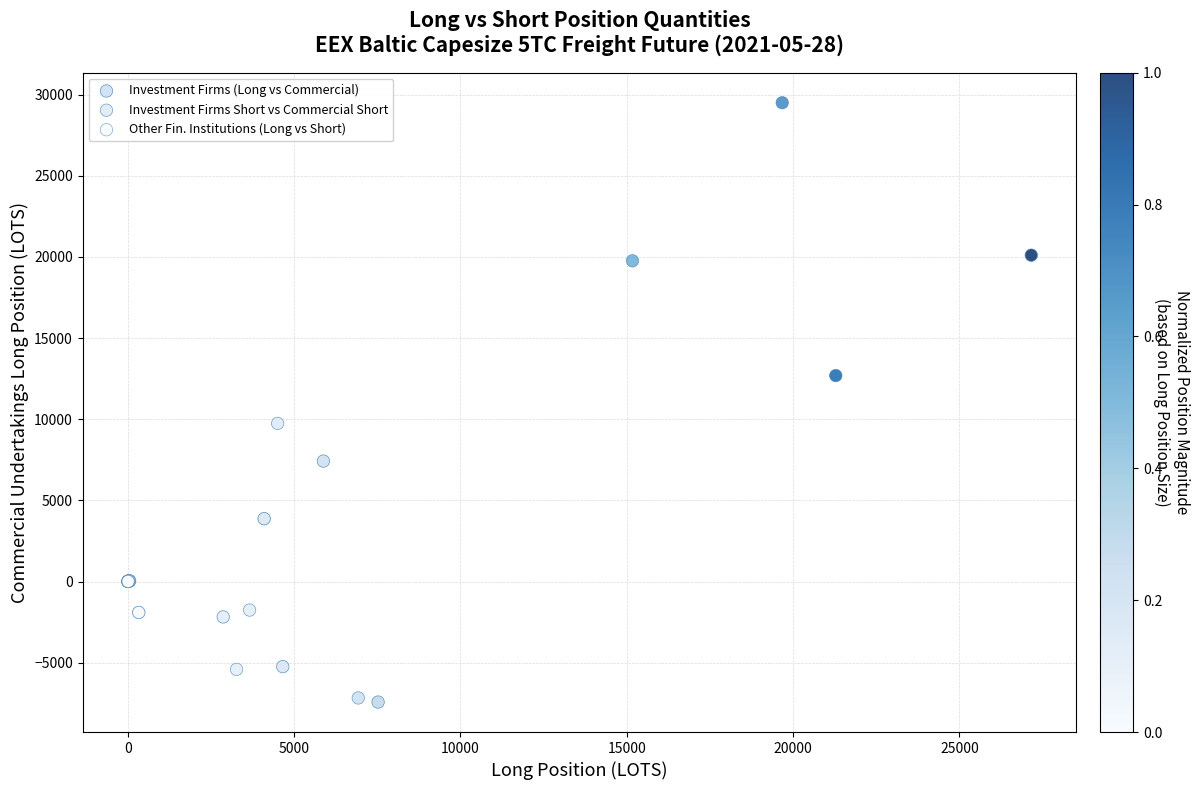

Which series has the widest spread of Y values?

Investment Firms Short vs Commercial Short